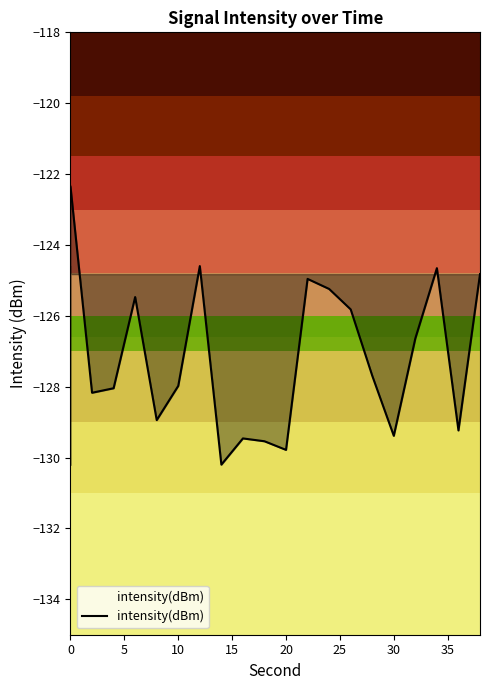

True or false: there are more than 0 points higher than both neighbors.

True